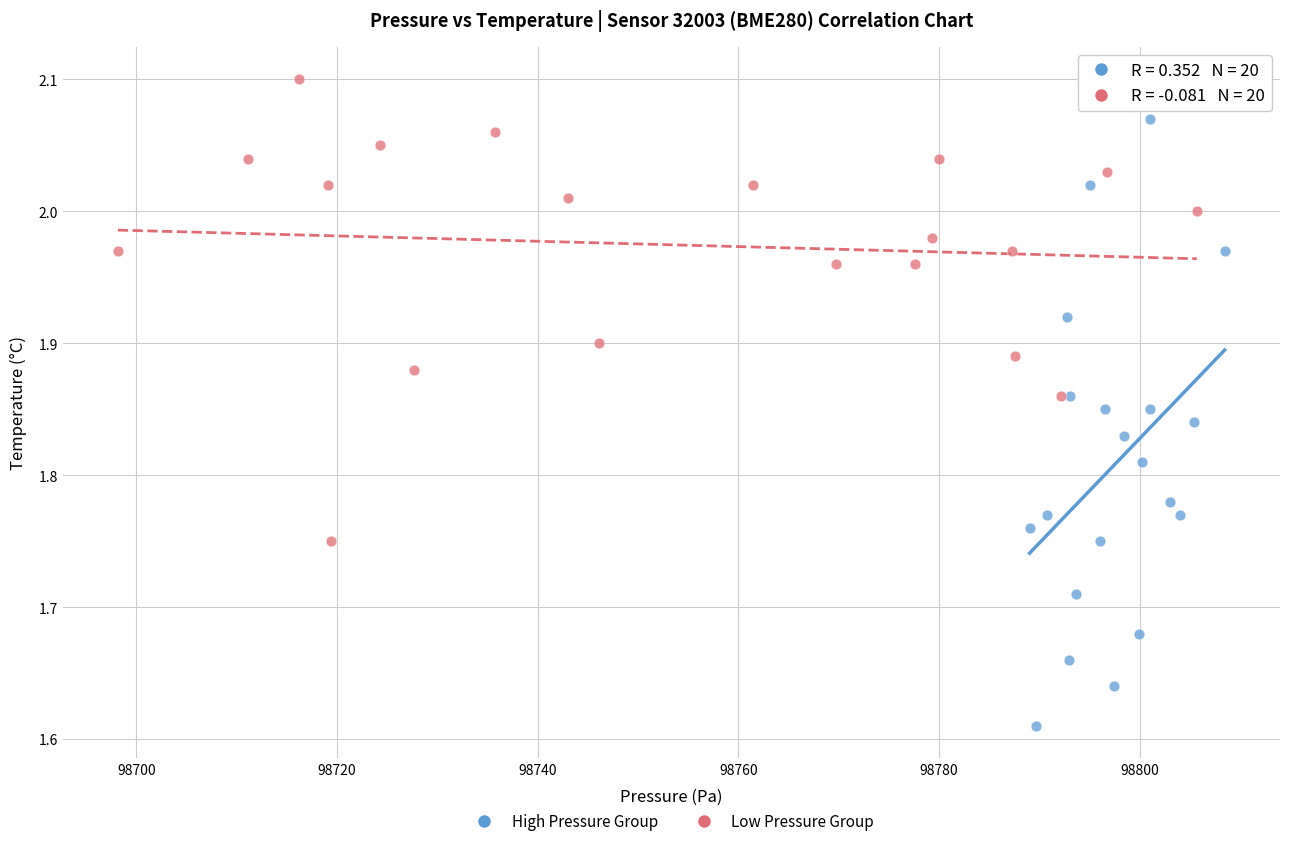

Which series reaches the maximum Y coordinate?

Low Pressure Group